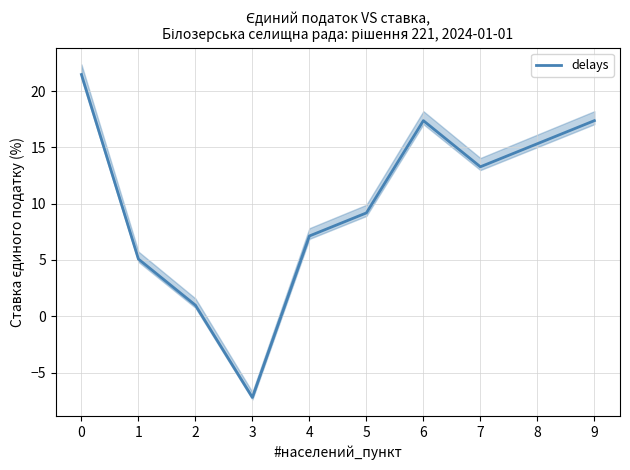

Which category has the lowest value across all series?

3